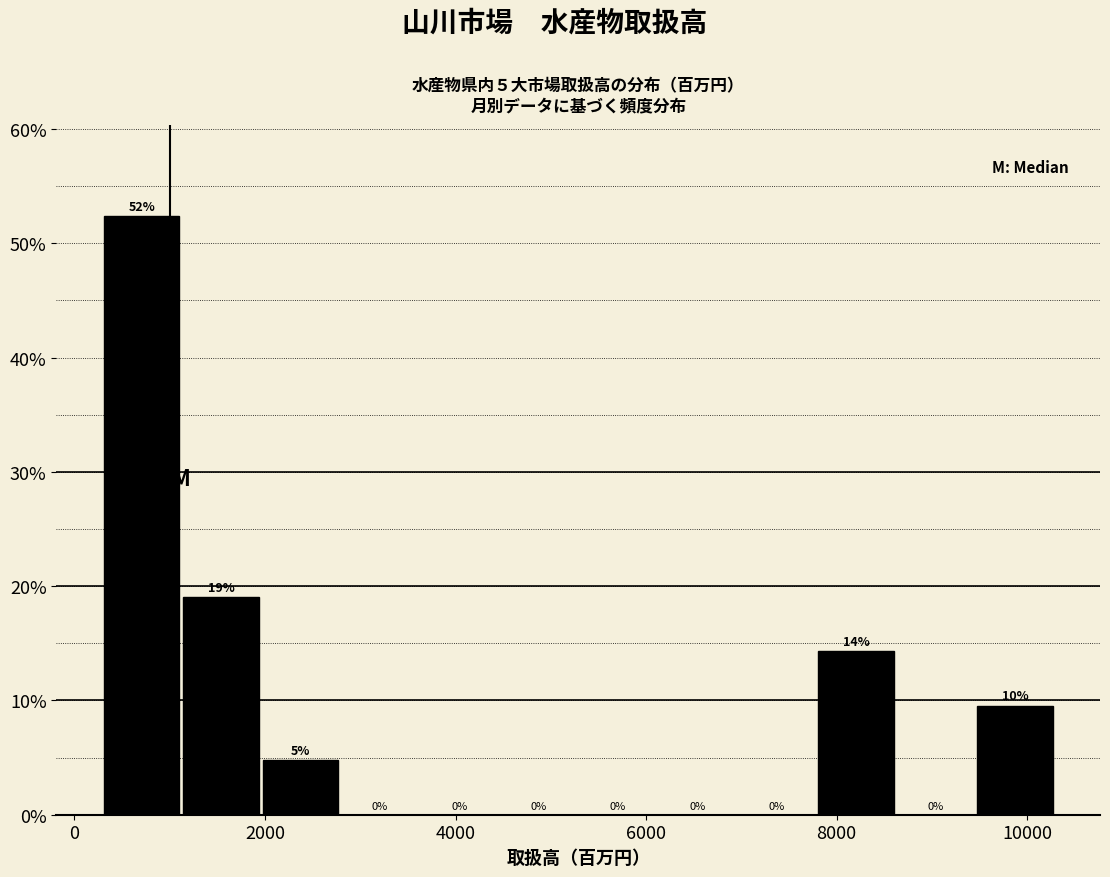

Over which range of the x-axis is the bar tallest?

200 to 1200